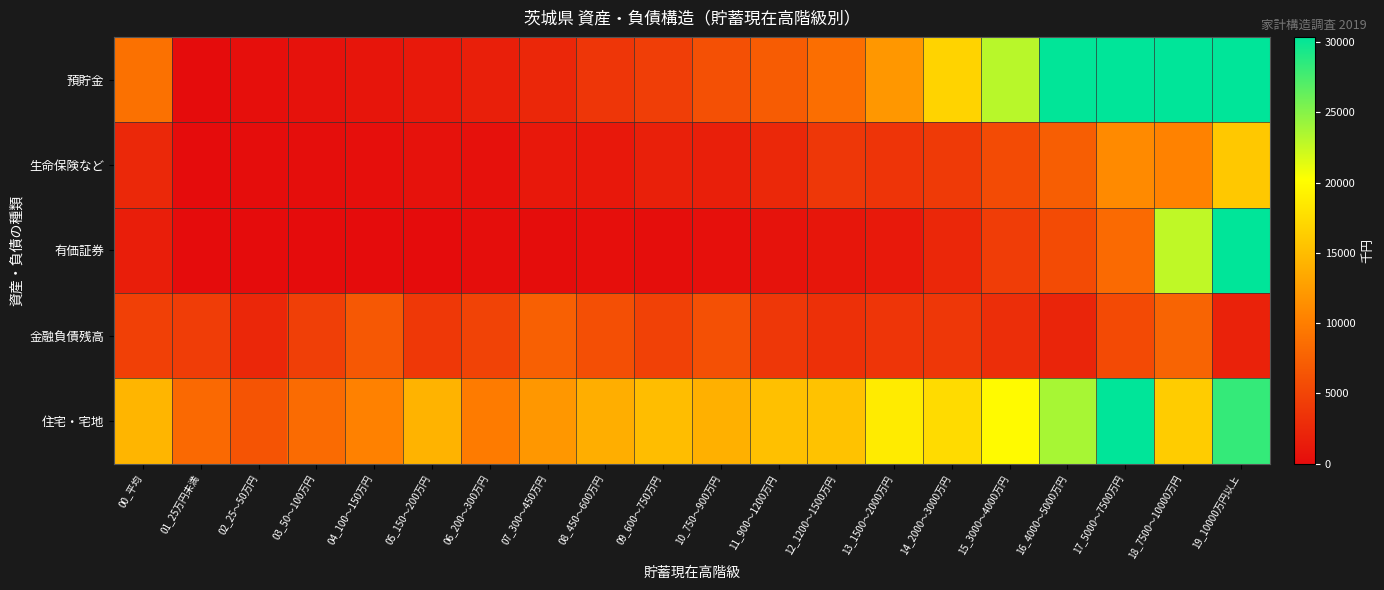

What is the total value across all series at 16_4000～5000万円?

68868